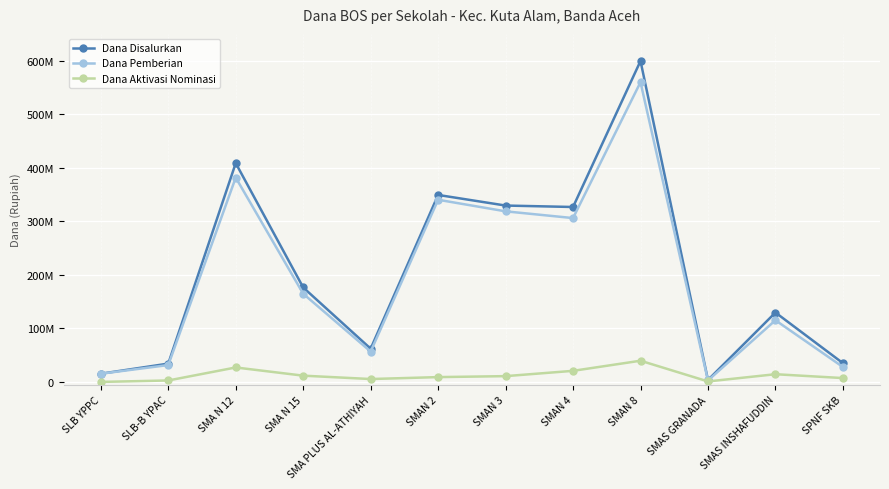

The value of Dana Aktivasi Nominasi at SMAN 8 is 19485364. True or false?

False